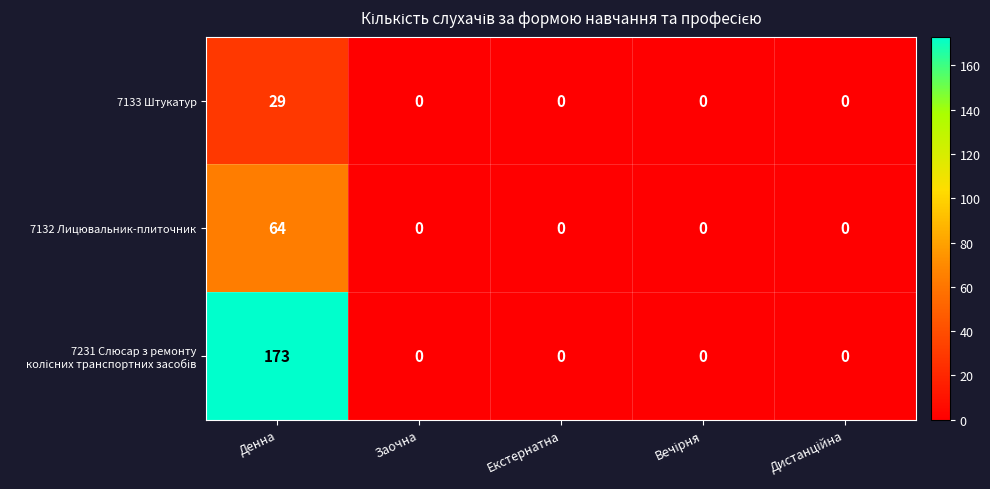

At how many categories does at least one series exceed 87?

1